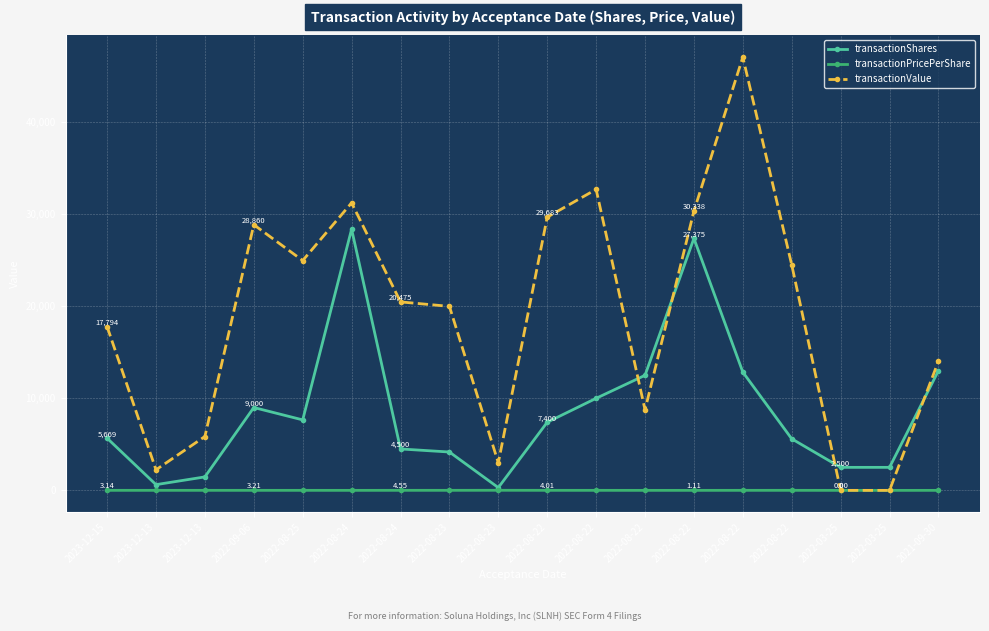

What are all the series names shown in the legend?

transactionShares, transactionPricePerShare, transactionValue